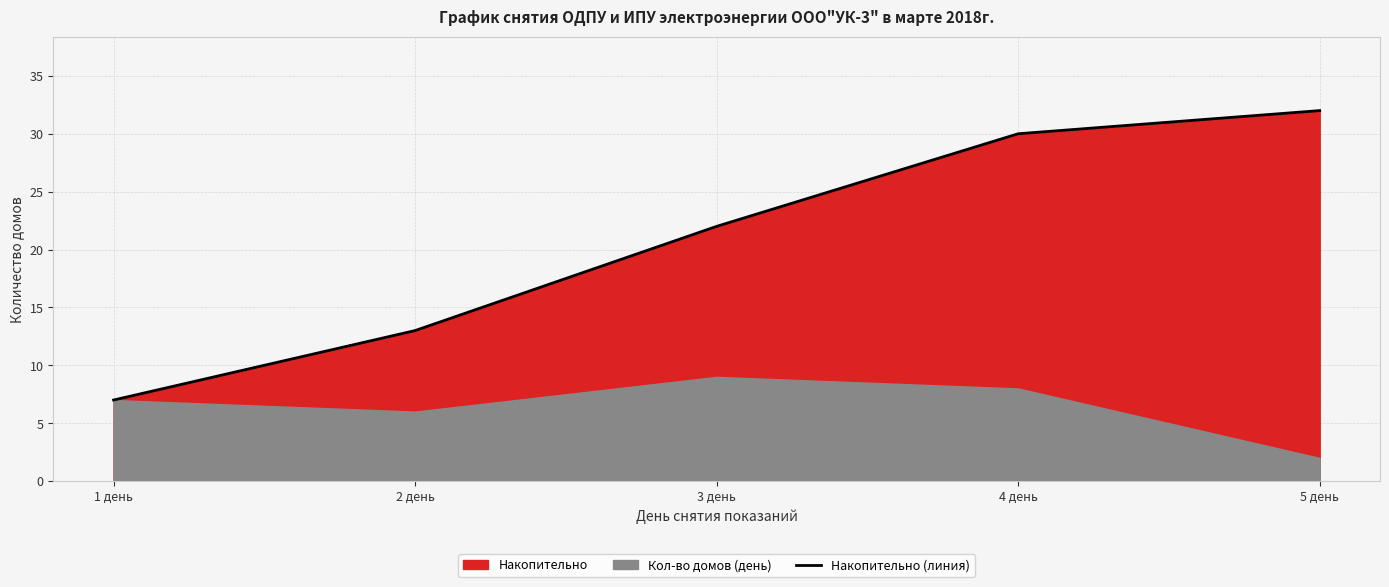

True or false: the data has more than 2 interior local peaks.

False